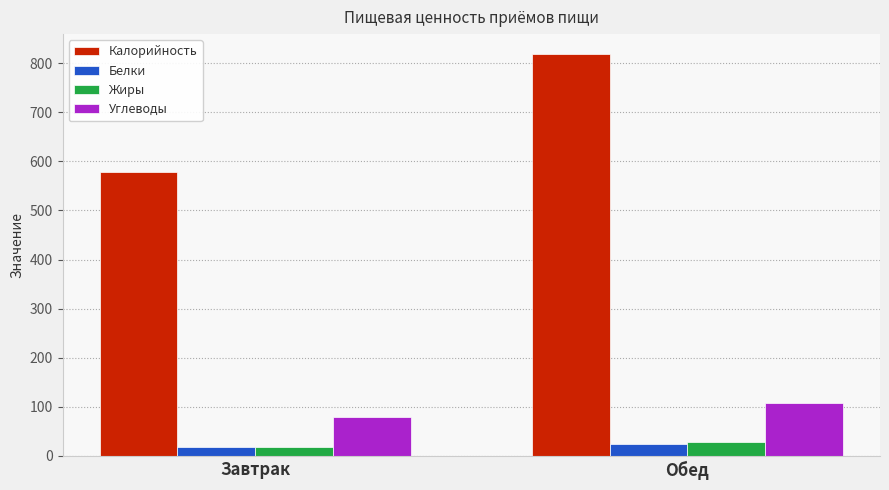

The value of Углеводы at Завтрак is 37.0. True or false?

False